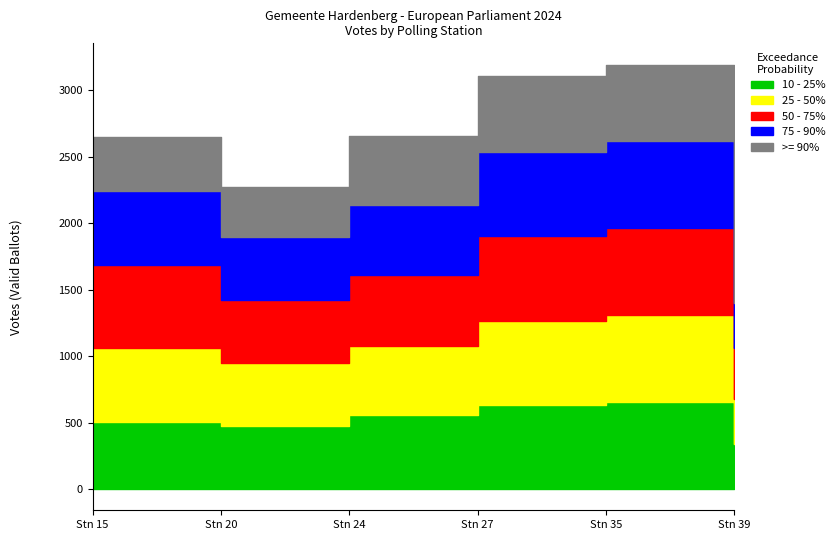

True or false: 25 - 50% and 10 - 25% cross at least once.

False